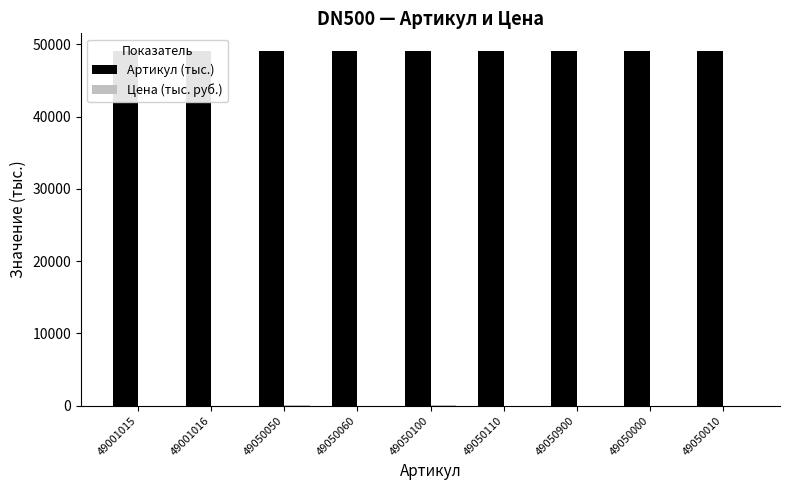

At which category does the chart reach its minimum across all series?

49050900